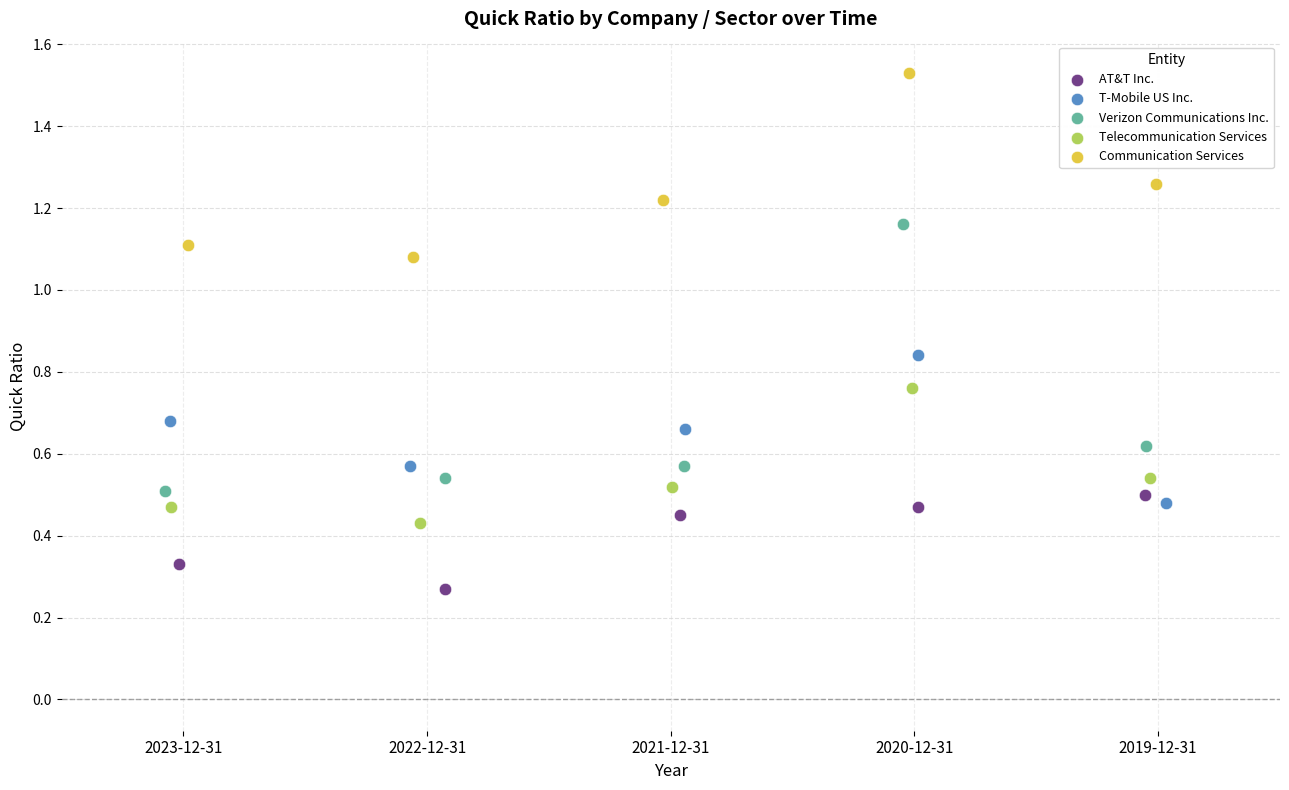

Which series contains the highest Y value?

Communication Services